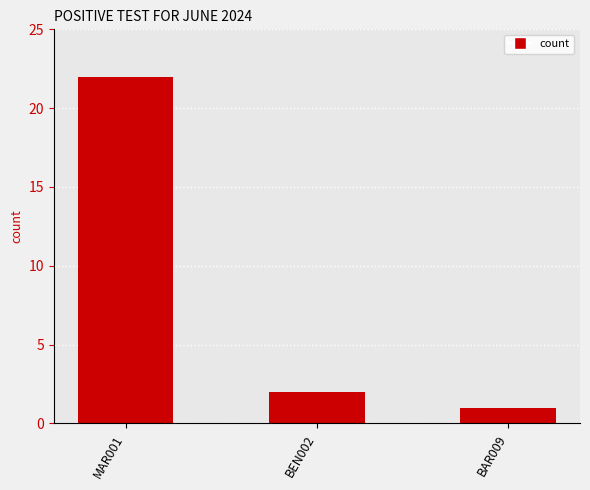

What is the difference between the values at MAR001 and BAR009?

21